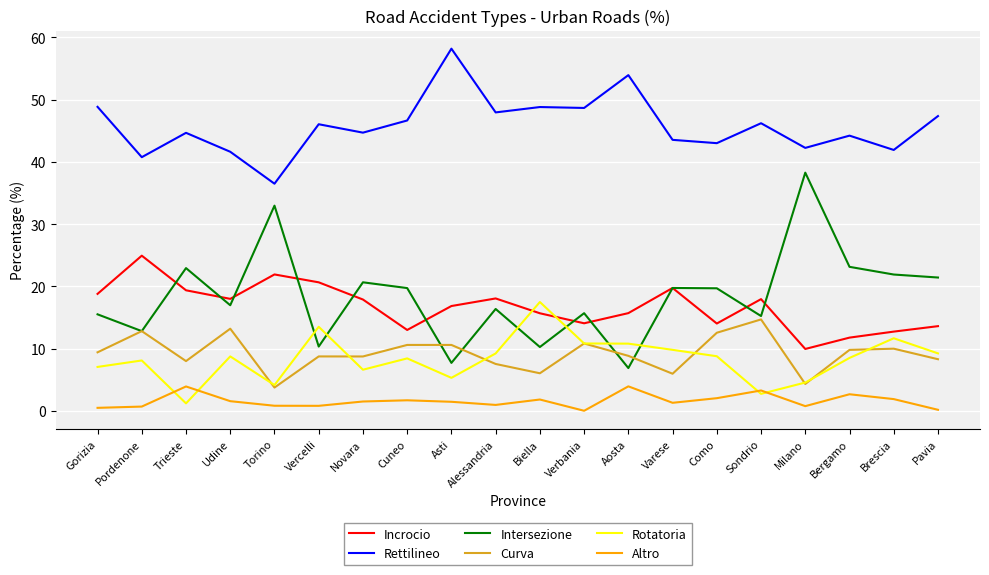

Which label corresponds to the largest value in the chart?

Asti